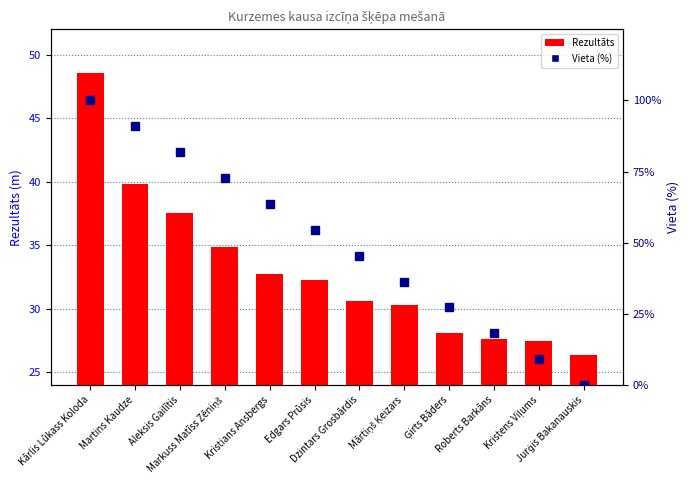

What is the difference between the highest and lowest values at Kristians Ansbergs?

30.9